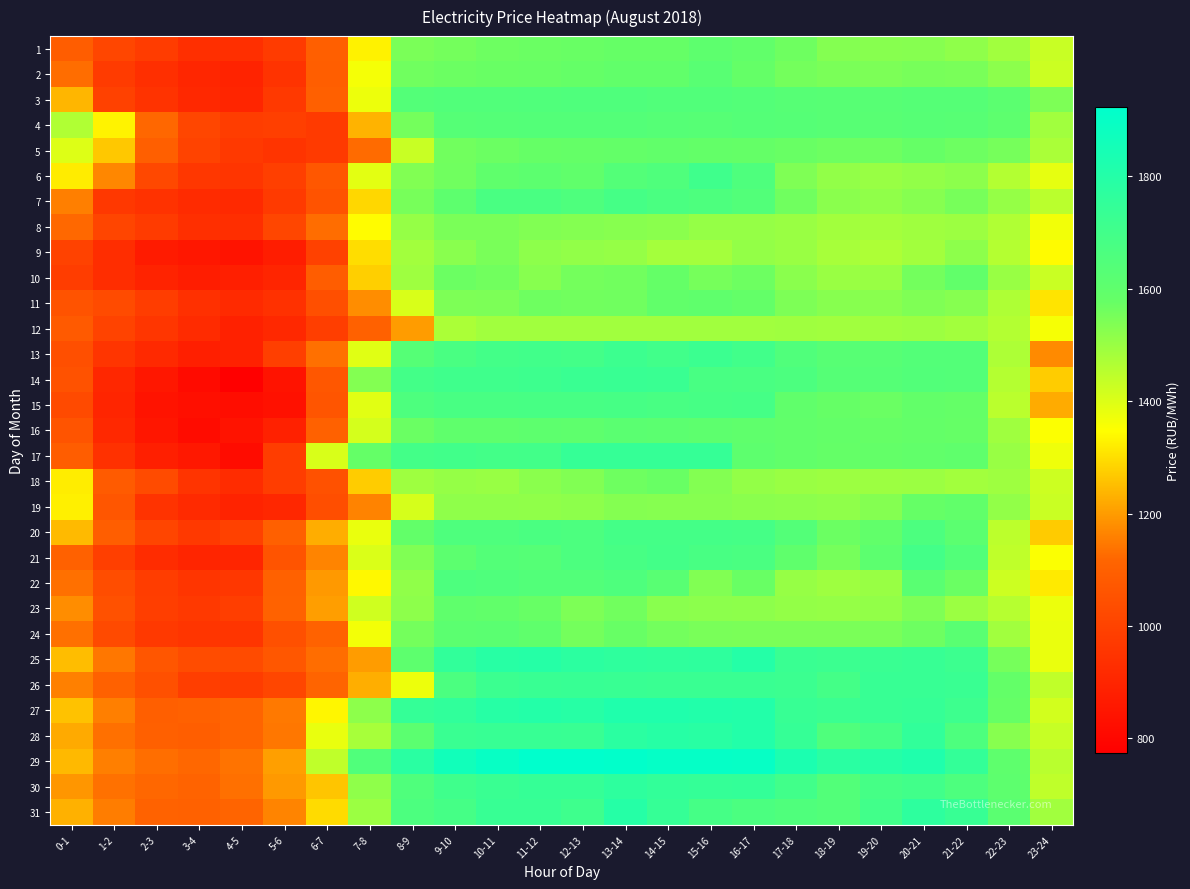

Between 3-4 and 10-11, which is larger?

10-11